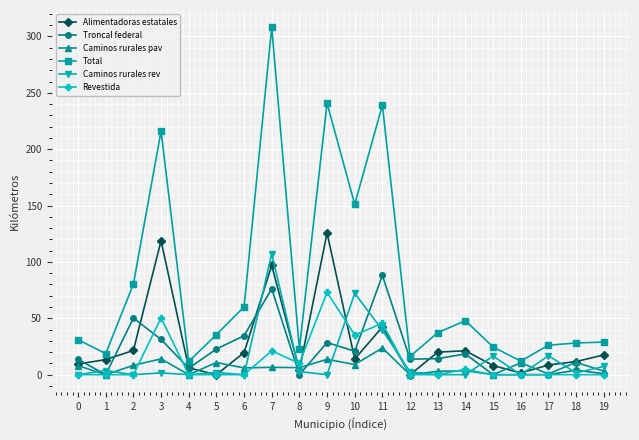

Which series has the largest total across all categories?

Total